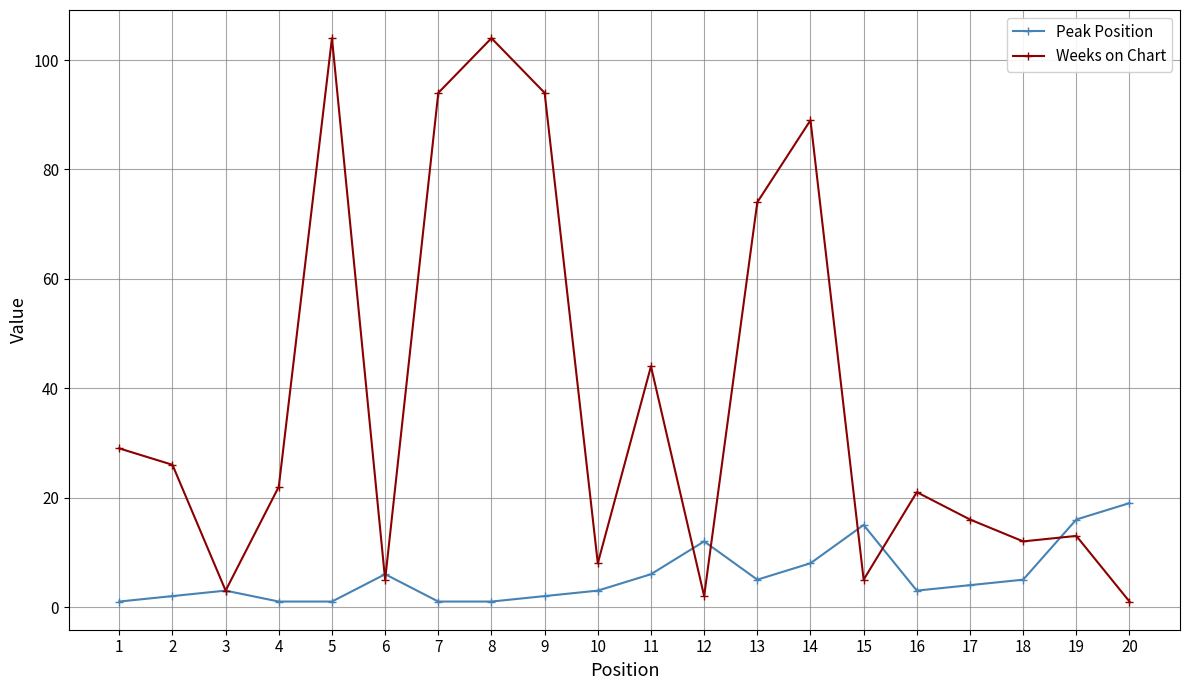

Reading left to right, transcribe all the data shown in this chart.

Peak Position: 1	2	3	1	1	6	1	1	2	3	6	12	5	8	15	3	4	5	16	19
Weeks on Chart: 29	26	3	22	104	5	94	104	94	8	44	2	74	89	5	21	16	12	13	1